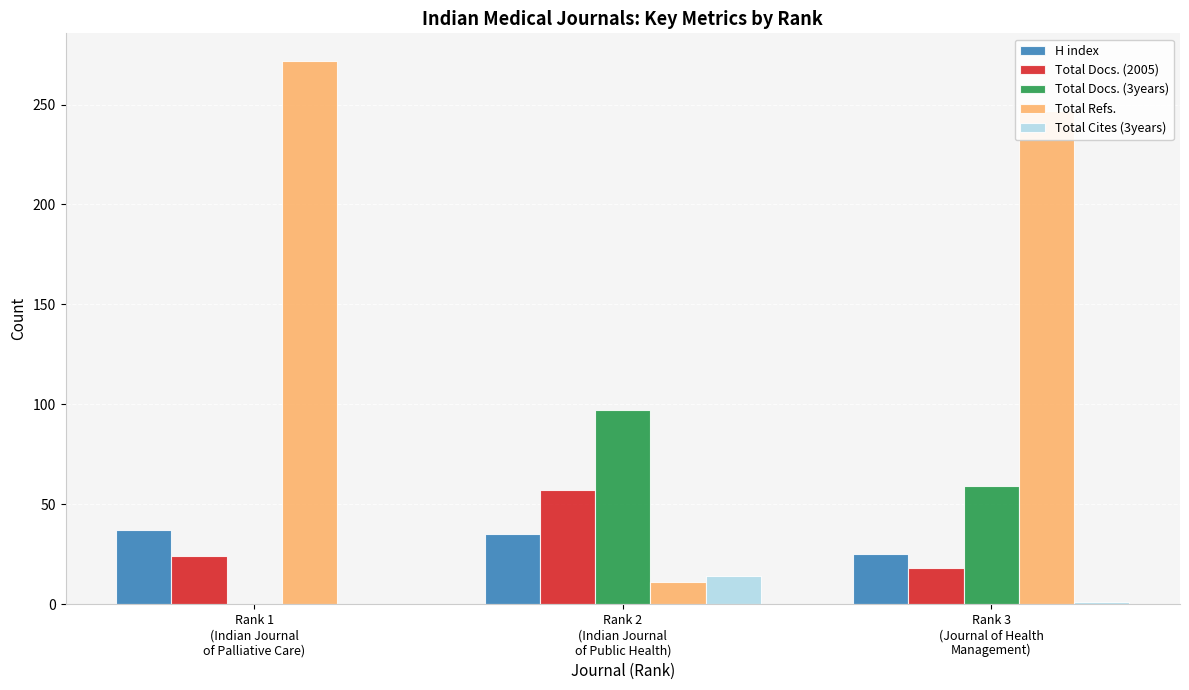

At which label does Total Docs. (3years) first exceed 59?

Rank 2
(Indian Journal
of Public Health)